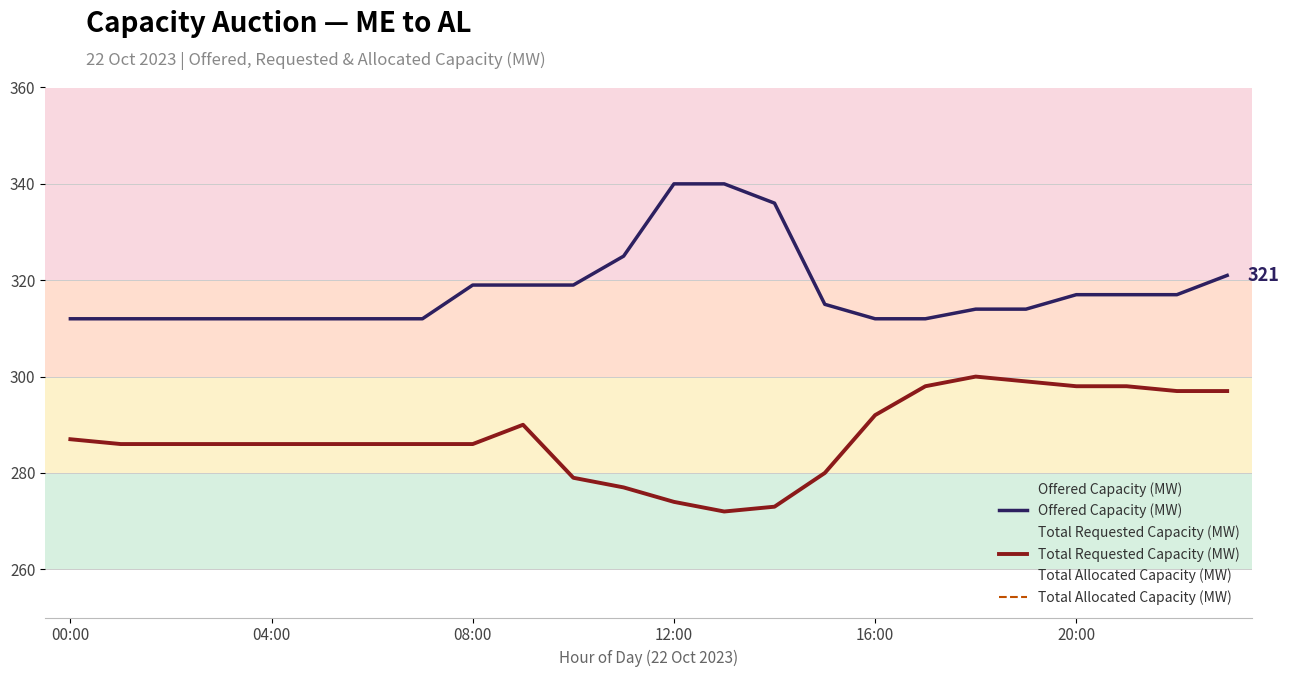

At 16:00, list the series in order from largest to smallest.

Offered Capacity (MW), Total Requested Capacity (MW), Total Allocated Capacity (MW)